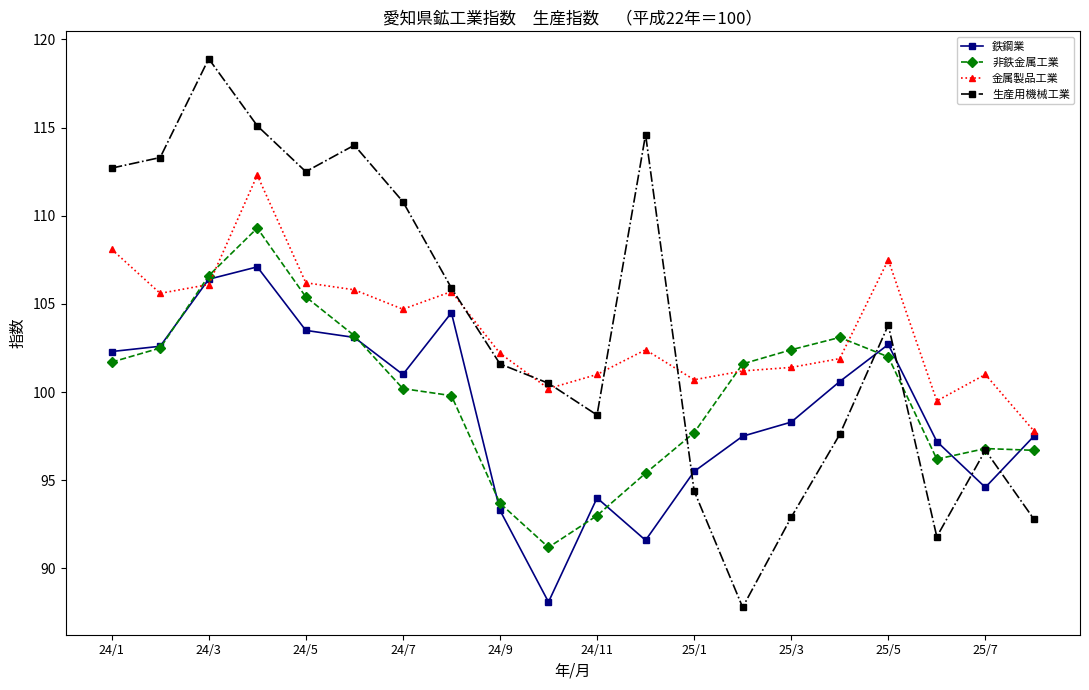

List the series in order of their peak value, highest first.

生産用機械工業, 金属製品工業, 非鉄金属工業, 鉄鋼業